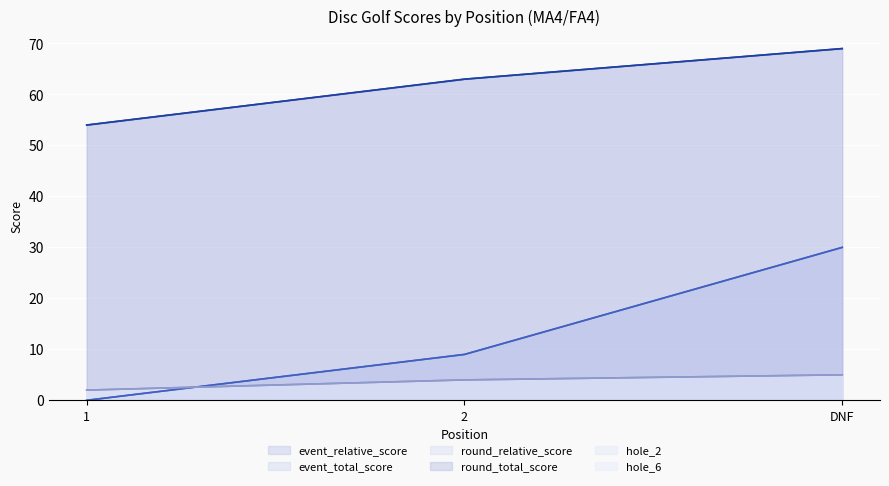

What are all the series names shown in the legend?

event_relative_score, event_total_score, round_relative_score, round_total_score, hole_2, hole_6